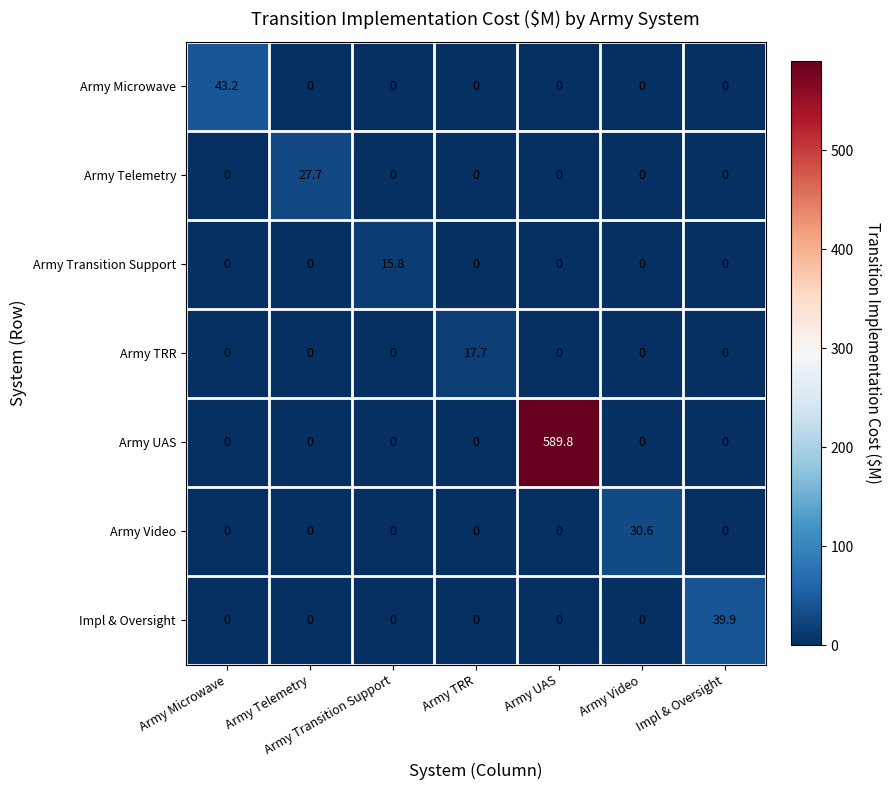

The value of Army Transition Support at Army TRR is 0.0. True or false?

True